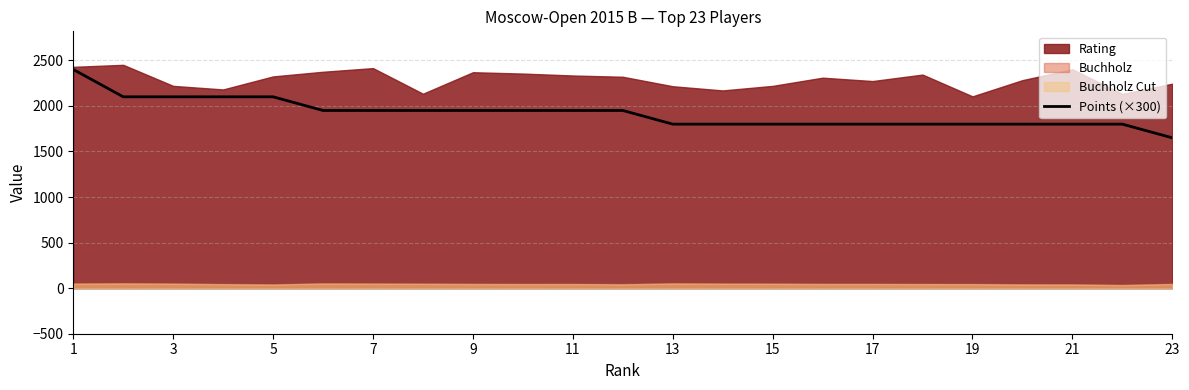

What is the minimum value for Points (×300)?

1650